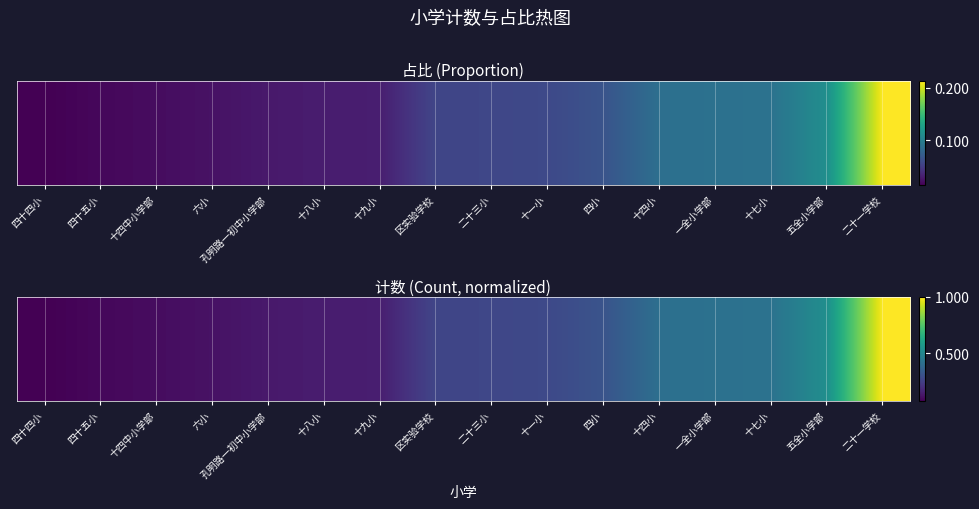

Count the number of categories in the chart.

16